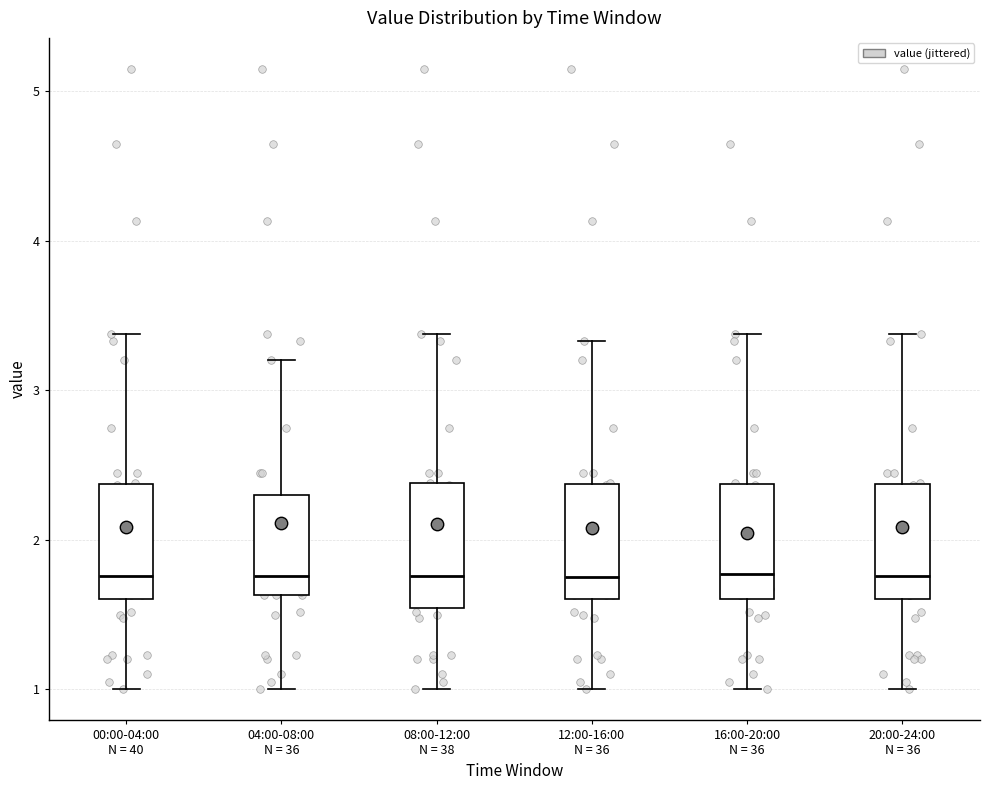

Reading left to right, transcribe this box plot: for each box, give where its median line is, the range the box spans, and where its two whiskers end, as read against the y-axis. The values are not printed on the chart, so give them approximately, as read against the axis.

00:00-04:00 N = 40: median 1.8, box 1.6 to 2.4, whiskers 1.0 to 3.4
04:00-08:00 N = 36: median 1.8, box 1.6 to 2.3, whiskers 1.0 to 3.2
08:00-12:00 N = 38: median 1.8, box 1.5 to 2.4, whiskers 1.0 to 3.4
12:00-16:00 N = 36: median 1.8, box 1.6 to 2.4, whiskers 1.0 to 3.3
16:00-20:00 N = 36: median 1.8, box 1.6 to 2.4, whiskers 1.0 to 3.4
20:00-24:00 N = 36: median 1.8, box 1.6 to 2.4, whiskers 1.0 to 3.4